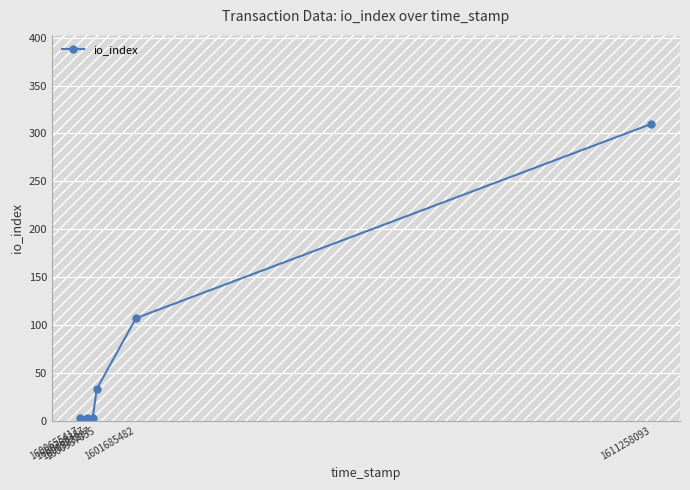

Reading left to right, transcribe all the data shown in this chart.

1600655417=3	1600769387=3	1600883297=3	1600957635=33	1601685482=107	1611258093=310